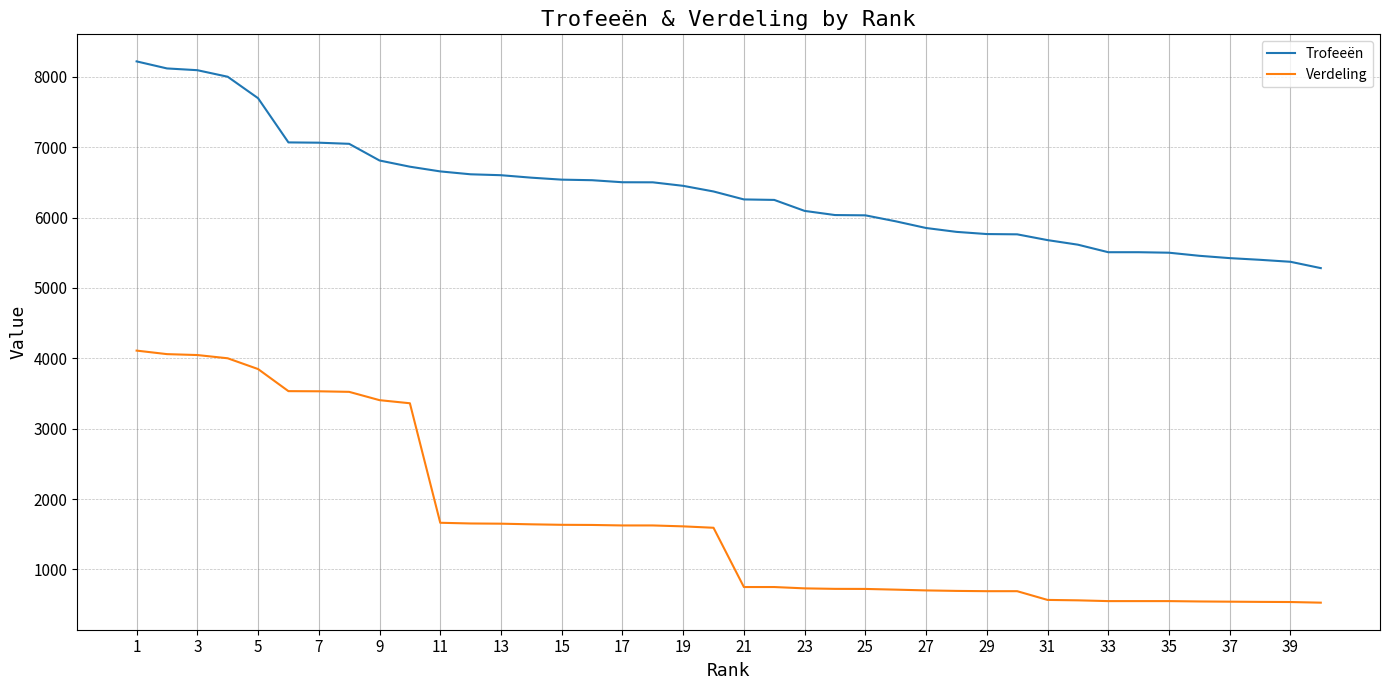

Which series has the largest range (max minus min)?

Verdeling